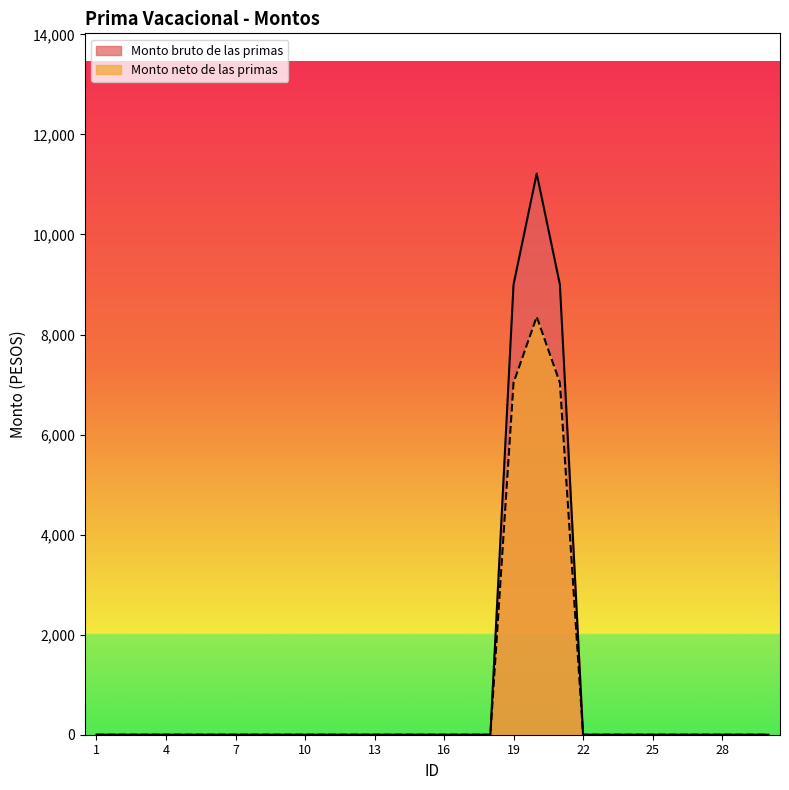

How many data points in Monto neto de las primas are above 0?

3